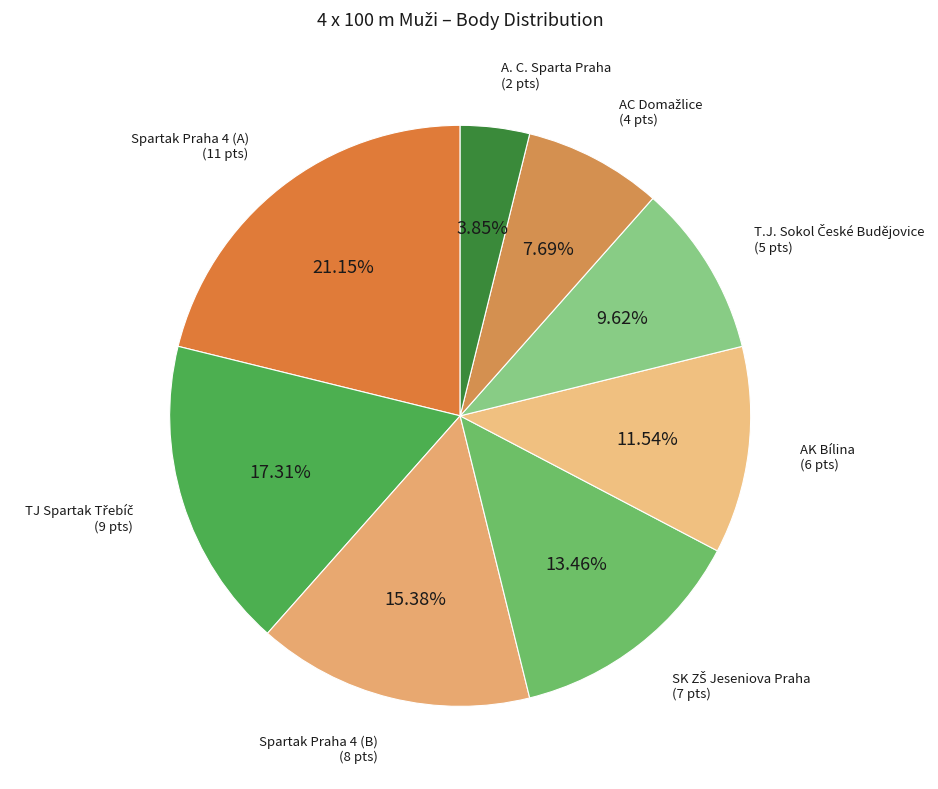

Count the number of slices in the pie.

8